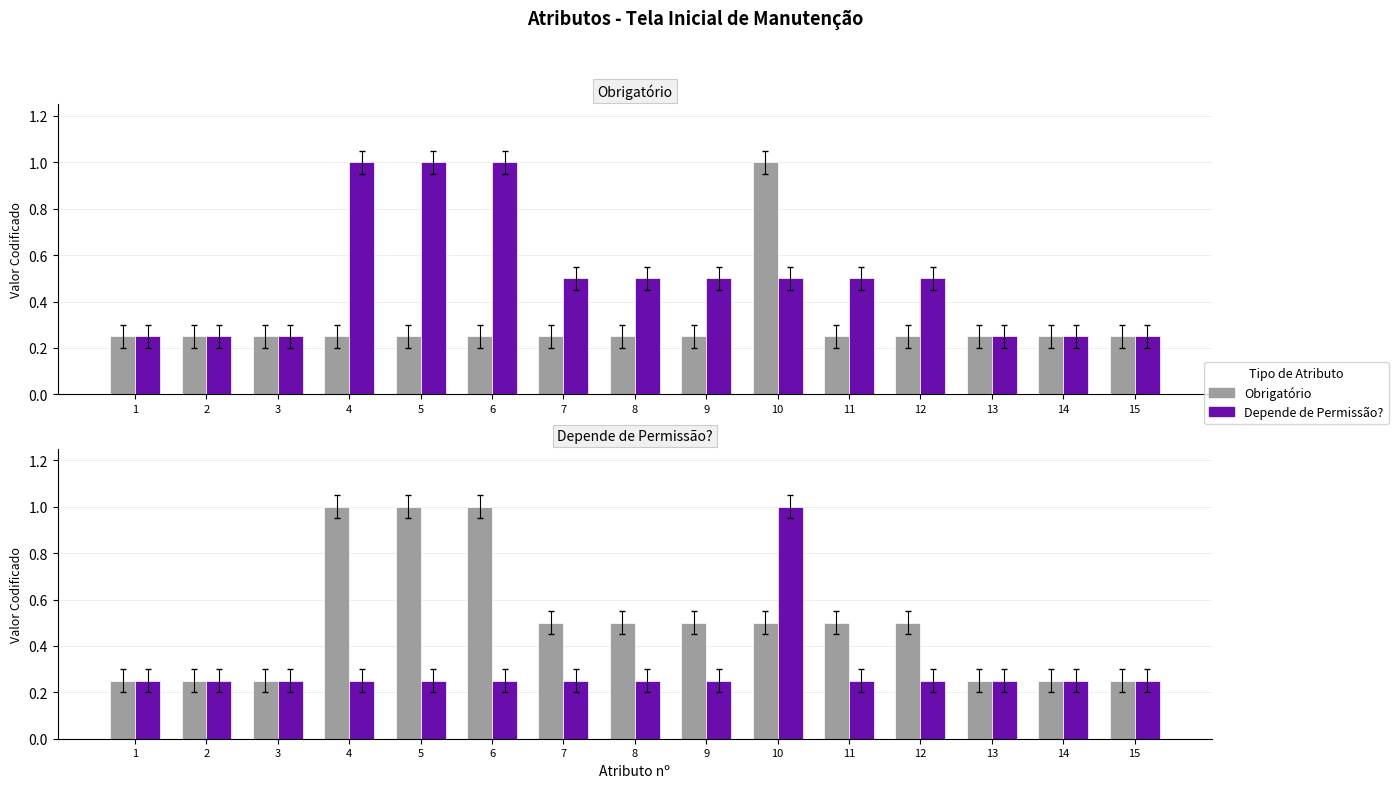

What is the difference between the maximum and minimum values in the Depende de Permissão? series?

0.8